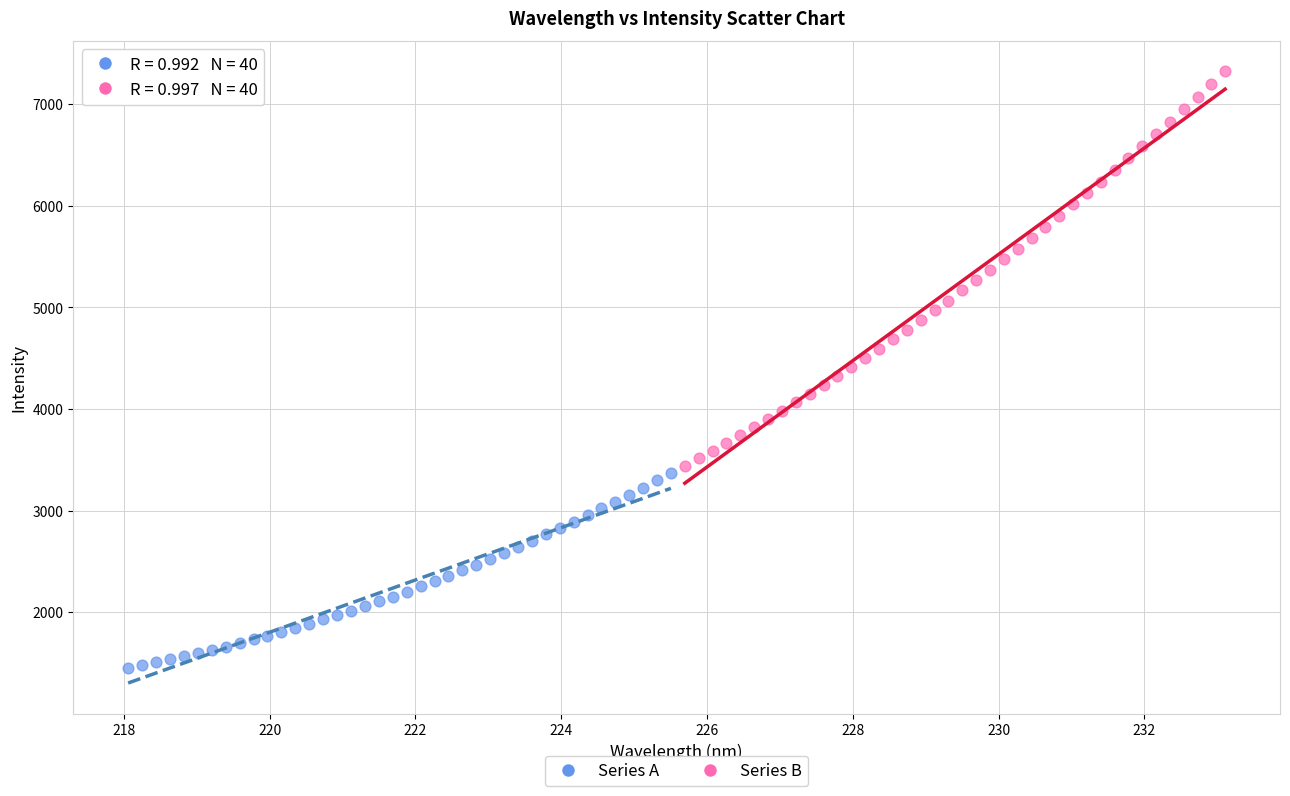

Which series has the largest Y range (max minus min)?

Series B